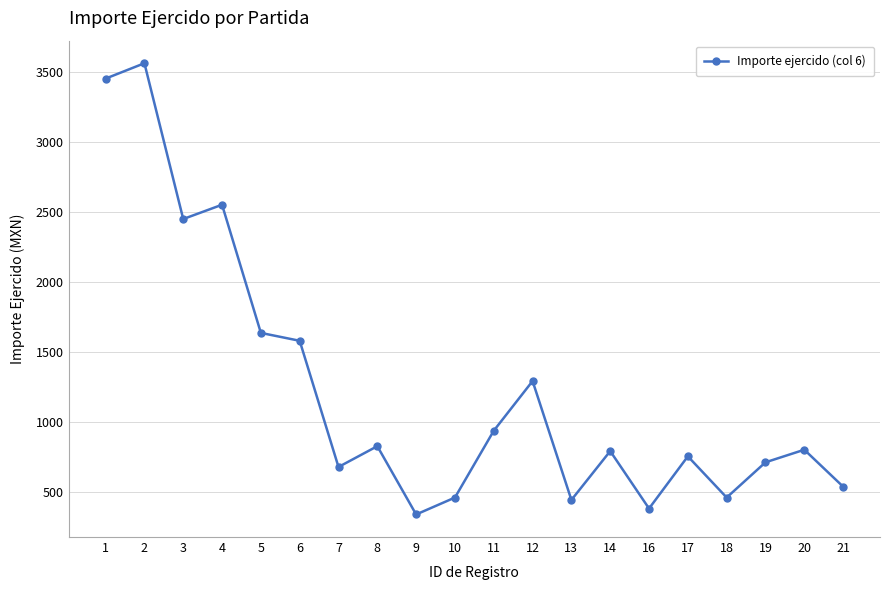

How many lines are shown in the chart?

1